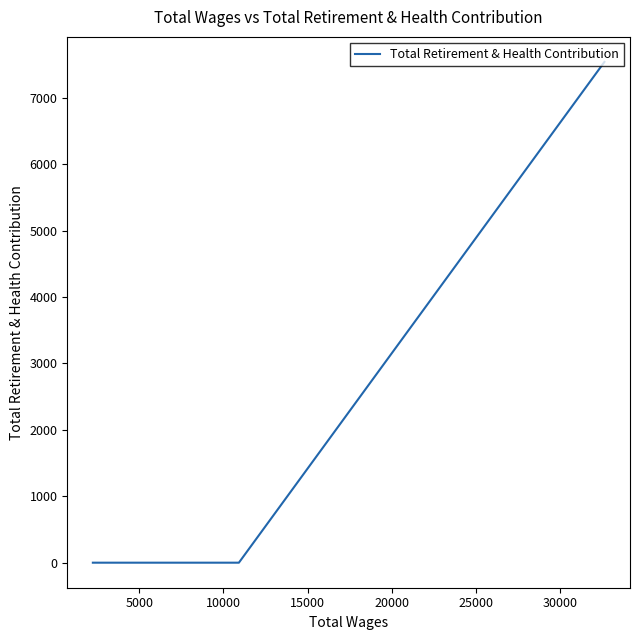

Count the number of data series in this chart.

1